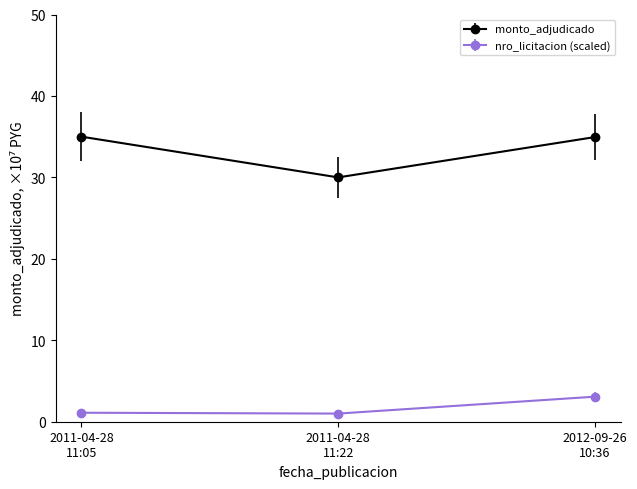

What is the minimum value shown in the chart?

1.0